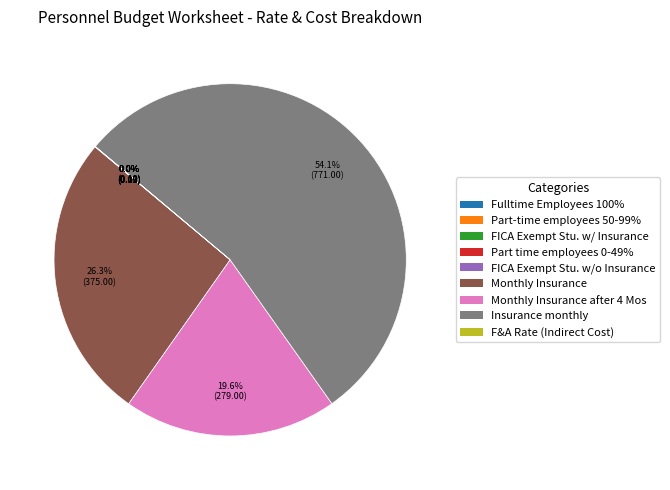

The Monthly Insurance after 4 Mos slice represents 20% of the pie. True or false?

True